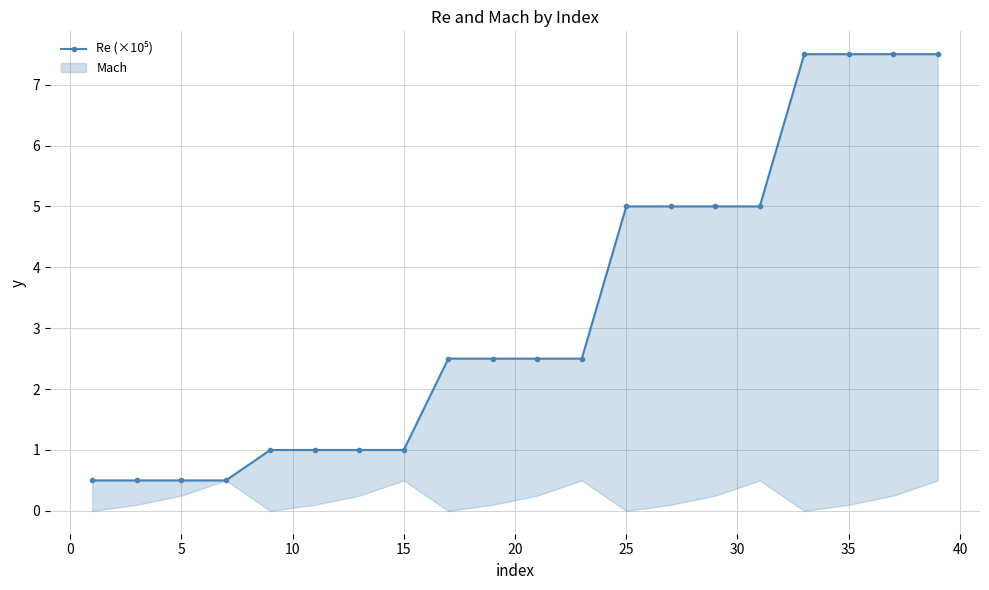

What is the value of the 20th point from the left?

7.5